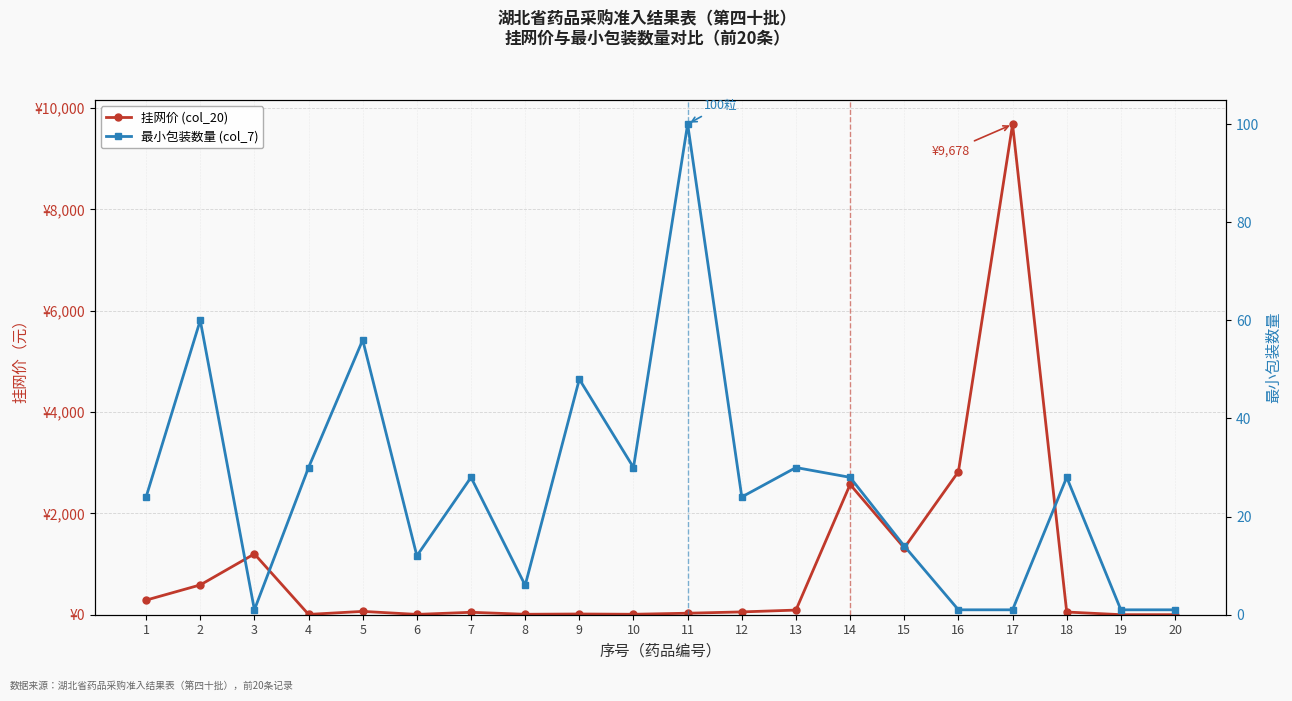

Where is the first local maximum for 挂网价 (col_20)?

3